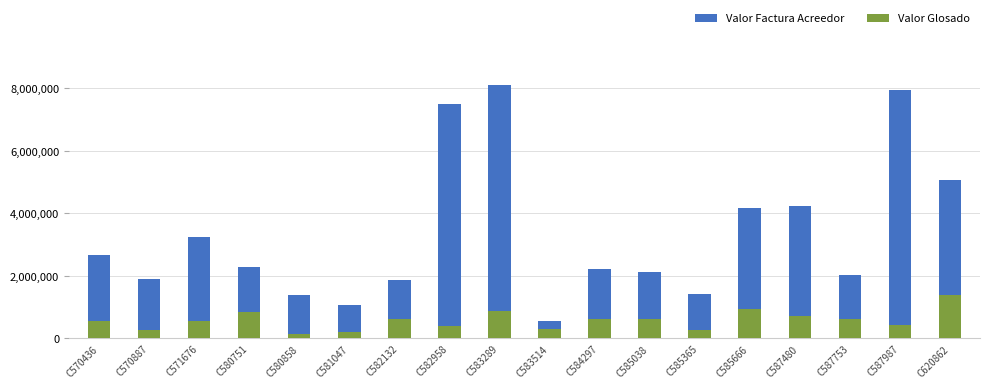

How many groups of bars are there?

18